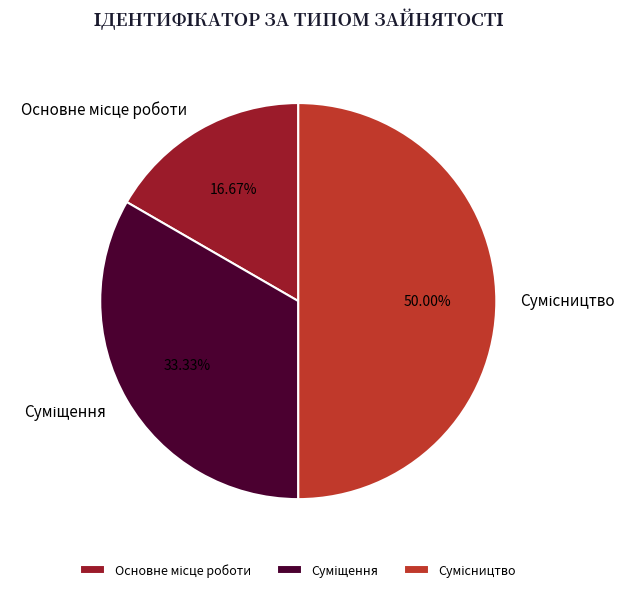

How much of the chart is everything except Основне місце роботи?

83.3%